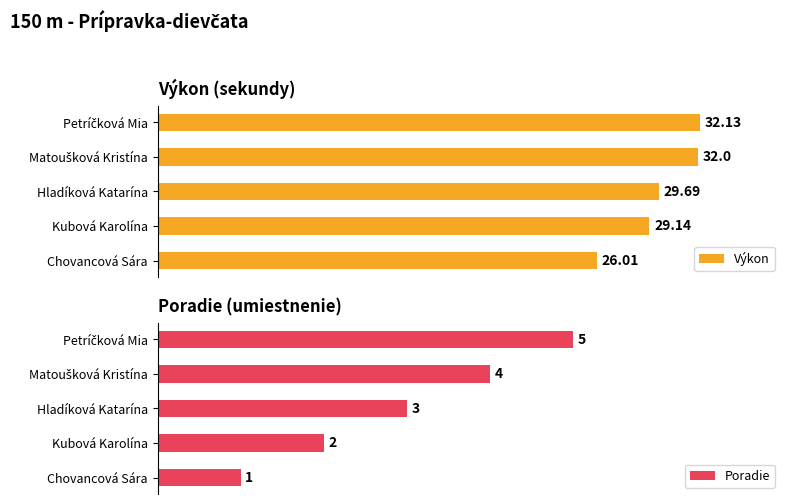

Reading left to right, what are all the values shown in this chart?

Výkon: 26.0	29.1	29.7	32.0	32.1
Poradie: 1.0	2.0	3.0	4.0	5.0